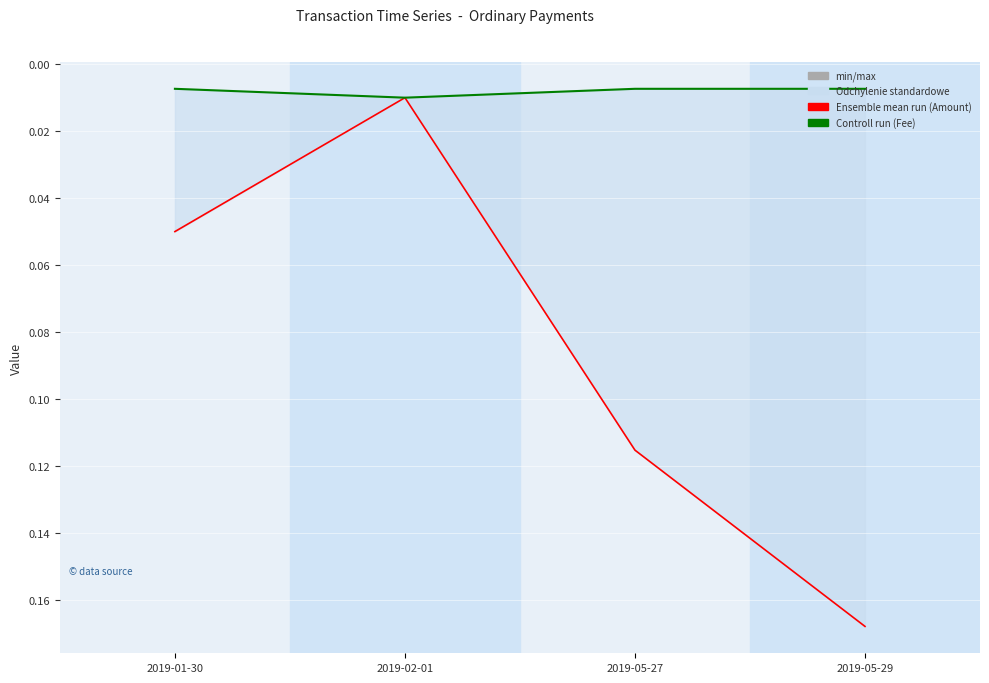

True or false: Ensemble mean run (Amount) has more than 1 points higher than both neighbors.

False